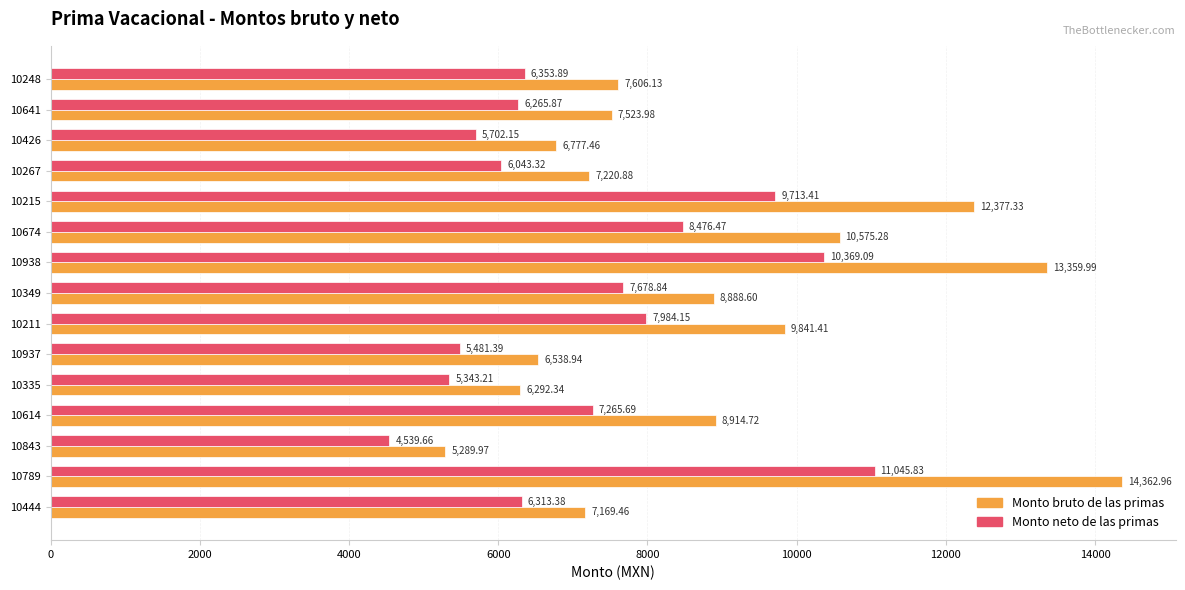

Which series has the largest total across all categories?

Monto bruto de las primas